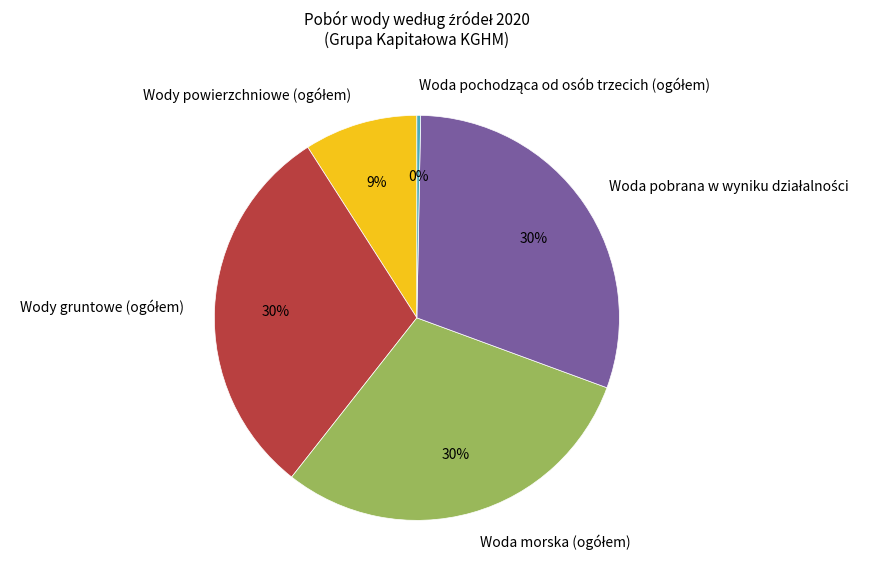

To the nearest percent, what is the average slice percentage?

20%